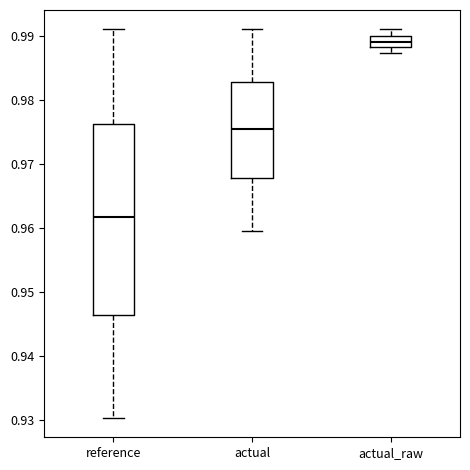

Where is the upper edge of the box for reference on the y-axis? The values are not printed on the chart, so give them approximately, as read against the axis.

0.976